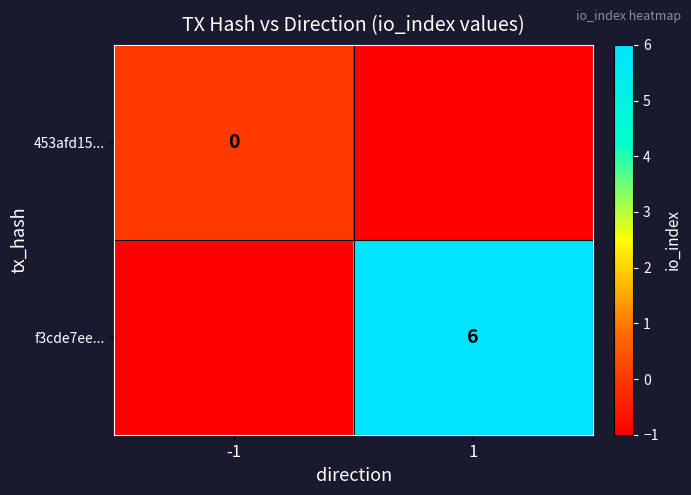

Where is f3cde7ee... nearest to the value 2?

-1